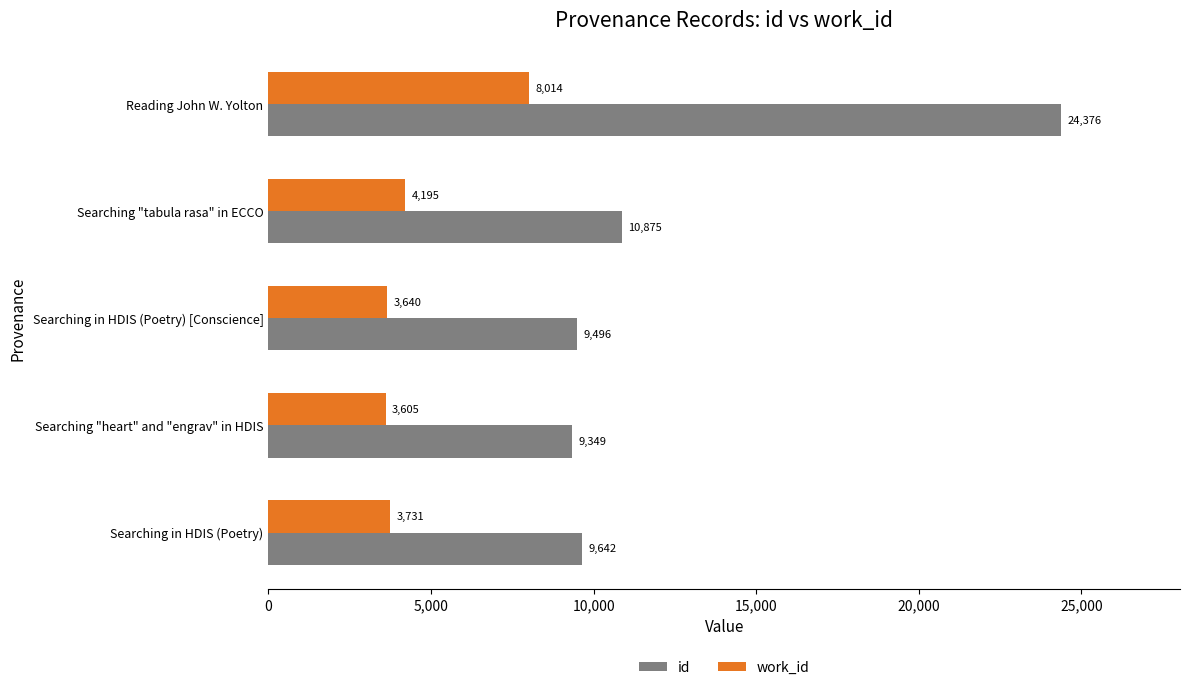

What is the maximum value shown in the chart?

24376